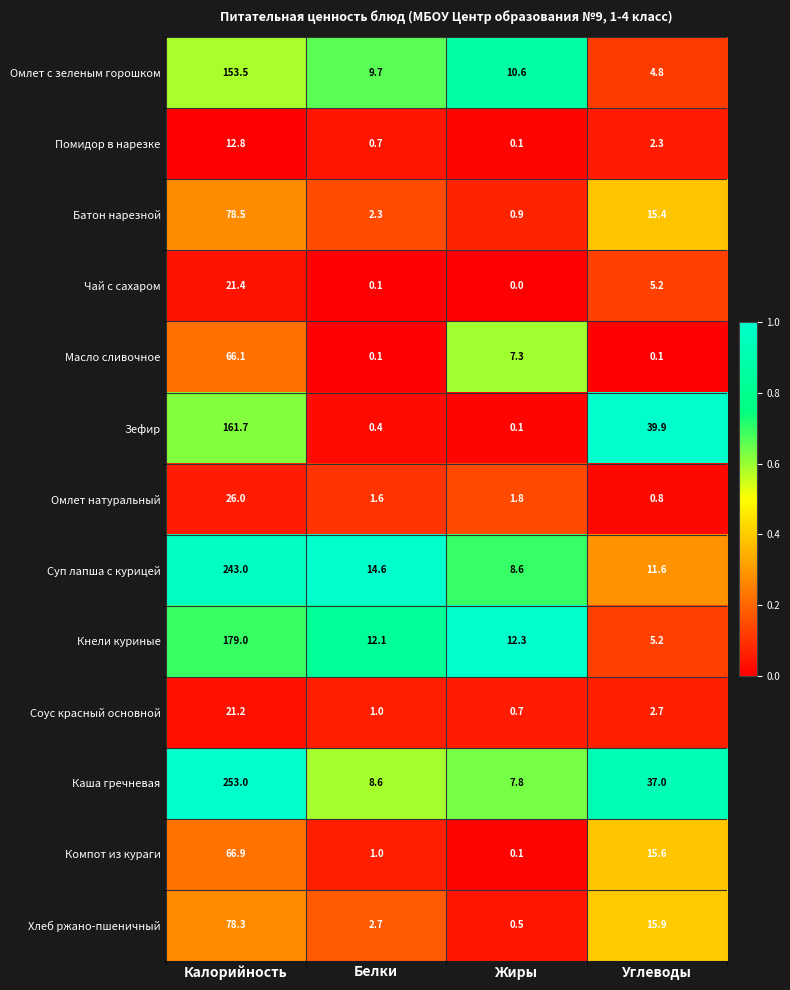

What is the difference between the maximum and second lowest values in the Компот из кураги series?

65.9